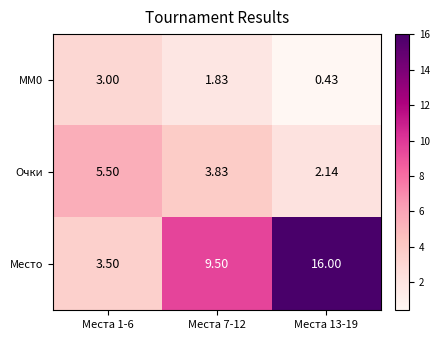

How many categories are shown in the chart?

3